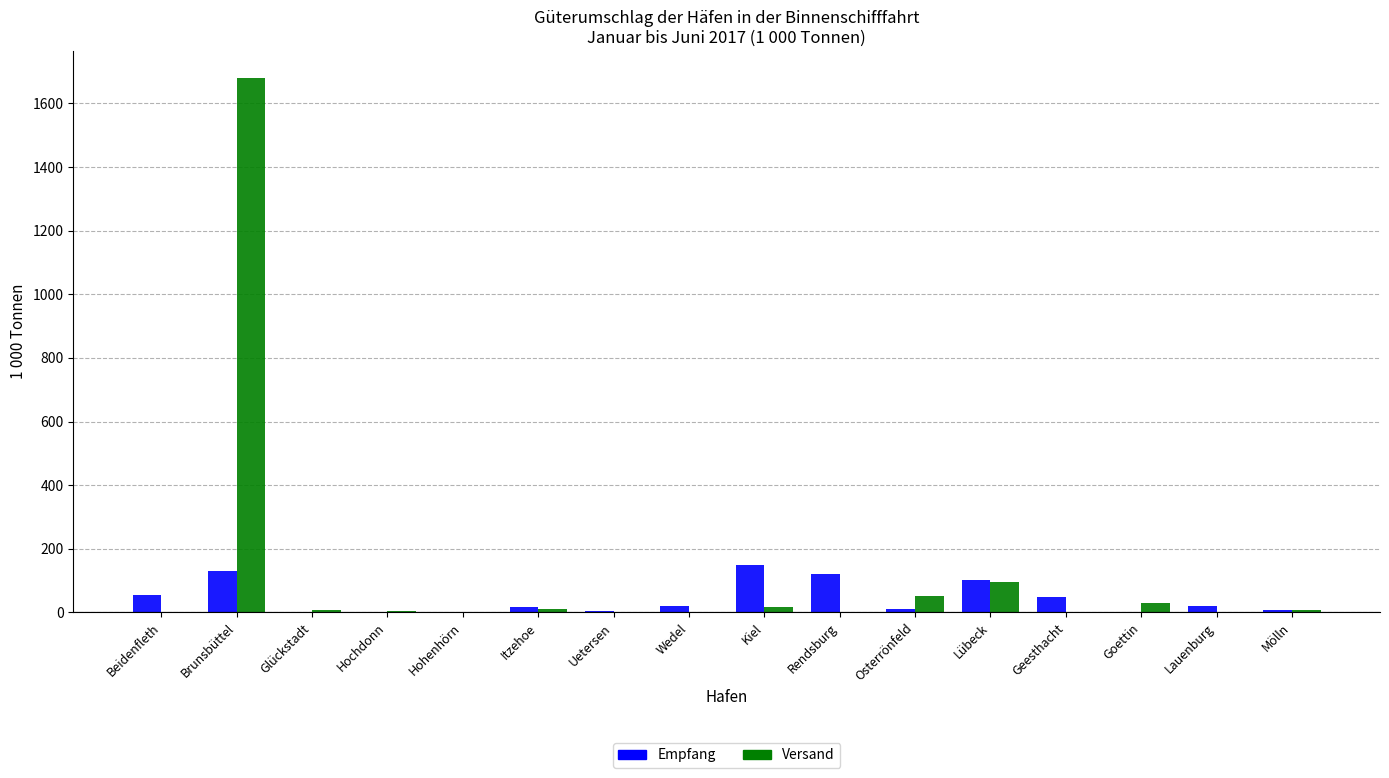

What is the sum of the Versand values at Goettin and Rendsburg?

31.1